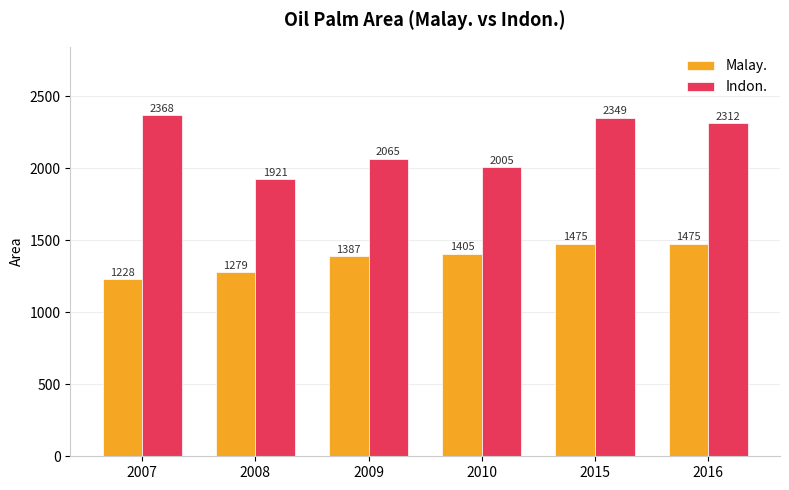

Is it true that Indon. equals 3274 at 2010?

False